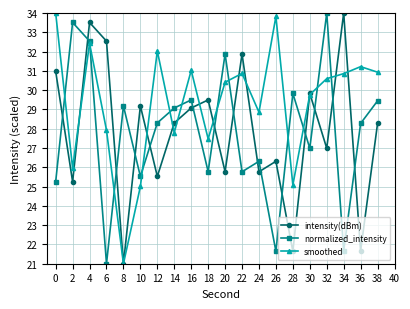

How many intersections are there between smoothed and normalized_intensity?

12